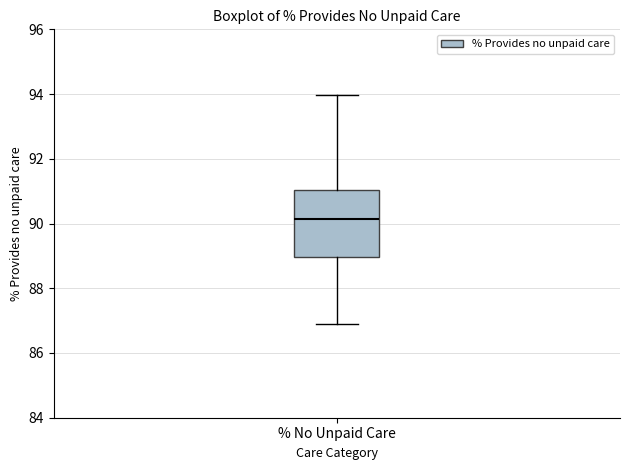

Read this box plot against the y-axis: the position of the median line, the range covered by the box, and the ends of both whiskers. The values are not printed on the chart, so give them approximately, as read against the axis.

median 90.2, box 89.0 to 91.0, whiskers 87.0 to 94.0